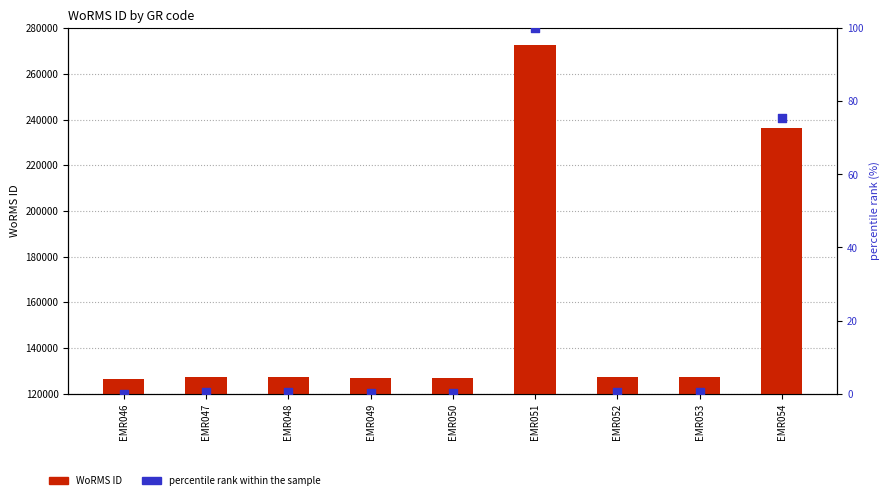

Which series contains the highest Y value?

WoRMS ID